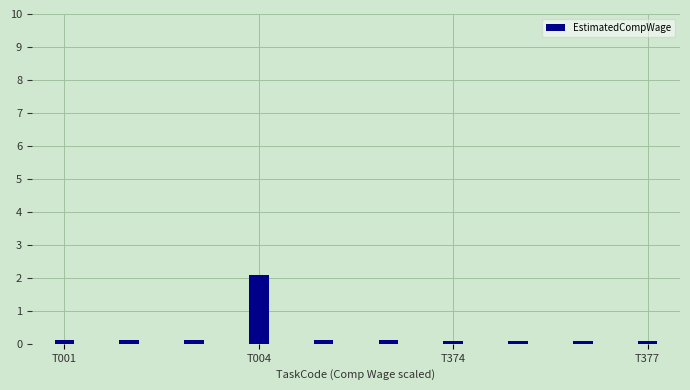

Reading left to right, extract all data points from this chart.

0.1	0.1	0.1	2.1	0.1	0.1	0.1	0.1	0.1	0.1